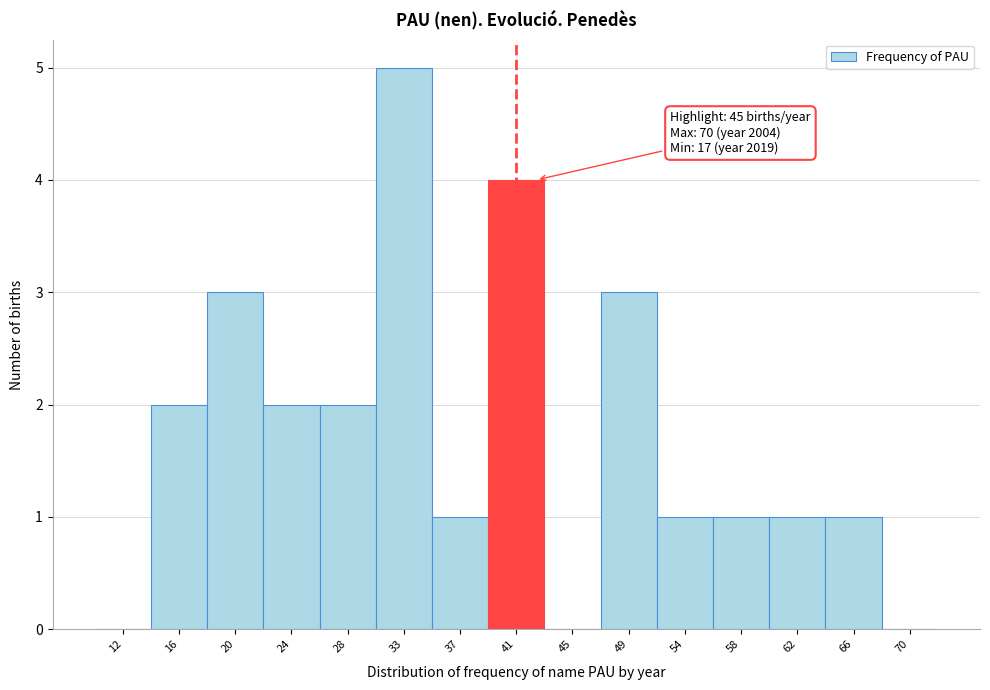

Reading left to right, what are all the values shown in this chart?

12=0	16=2	20=3	24=2	28=2	33=5	37=1	41=4	45=0	49=3	54=1	58=1	62=1	66=1	70=0